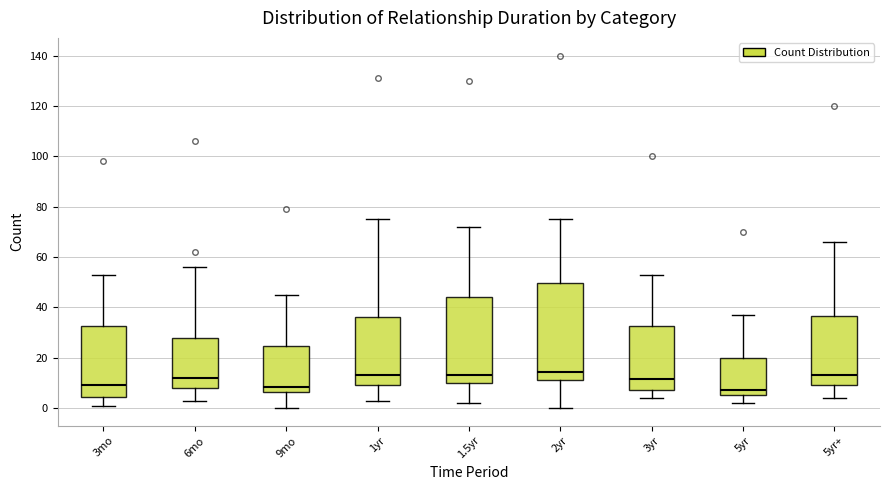

Reading left to right, transcribe this box plot: for each box, give where its median line is, the range the box spans, and where its two whiskers end, as read against the y-axis. The values are not printed on the chart, so give them approximately, as read against the axis.

3mo: median 10, box 4 to 32, whiskers 2 to 54
6mo: median 12, box 8 to 28, whiskers 4 to 56
9mo: median 8, box 6 to 24, whiskers 0 to 46
1yr: median 14, box 10 to 36, whiskers 4 to 76
1.5yr: median 14, box 10 to 44, whiskers 2 to 72
2yr: median 14, box 12 to 50, whiskers 0 to 76
3yr: median 12, box 8 to 32, whiskers 4 to 54
5yr: median 8, box 6 to 20, whiskers 2 to 38
5yr+: median 14, box 10 to 36, whiskers 4 to 66